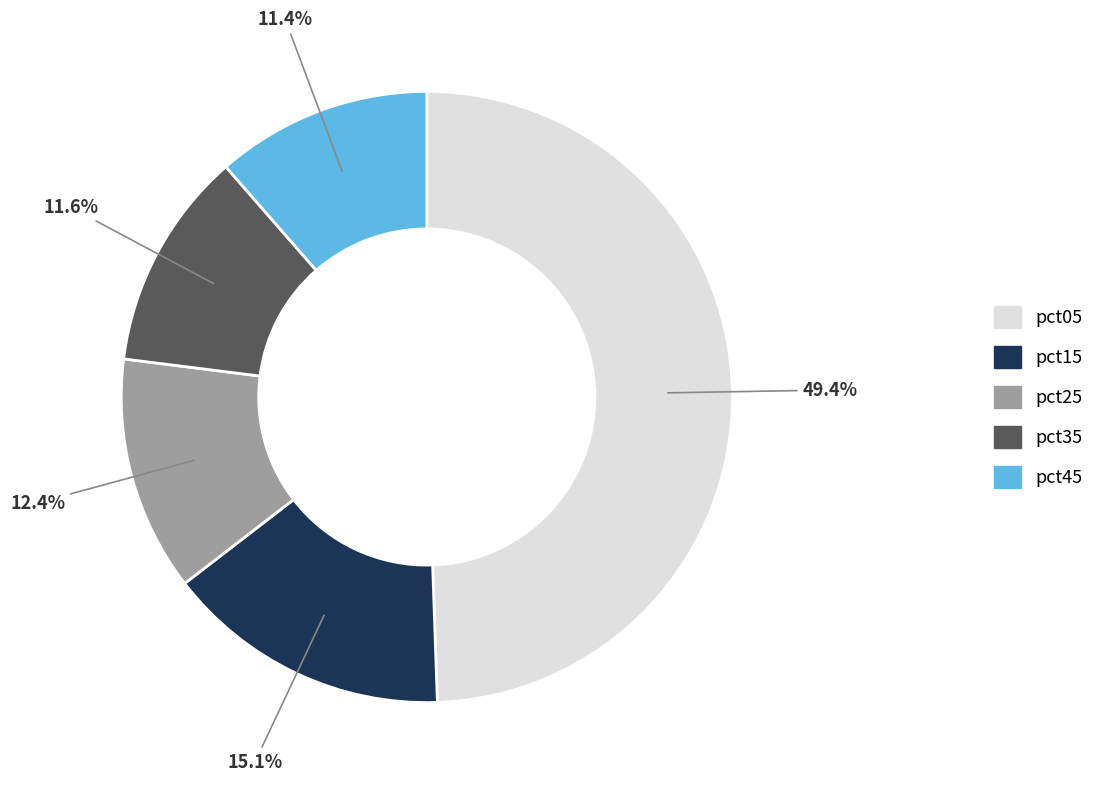

Count the number of slices in the pie.

5